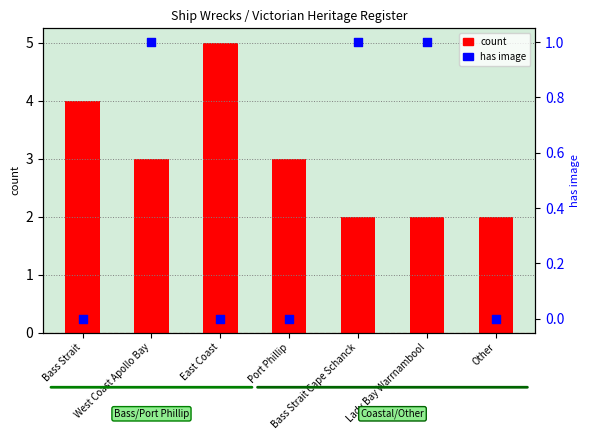

Which series contains the highest Y value?

count